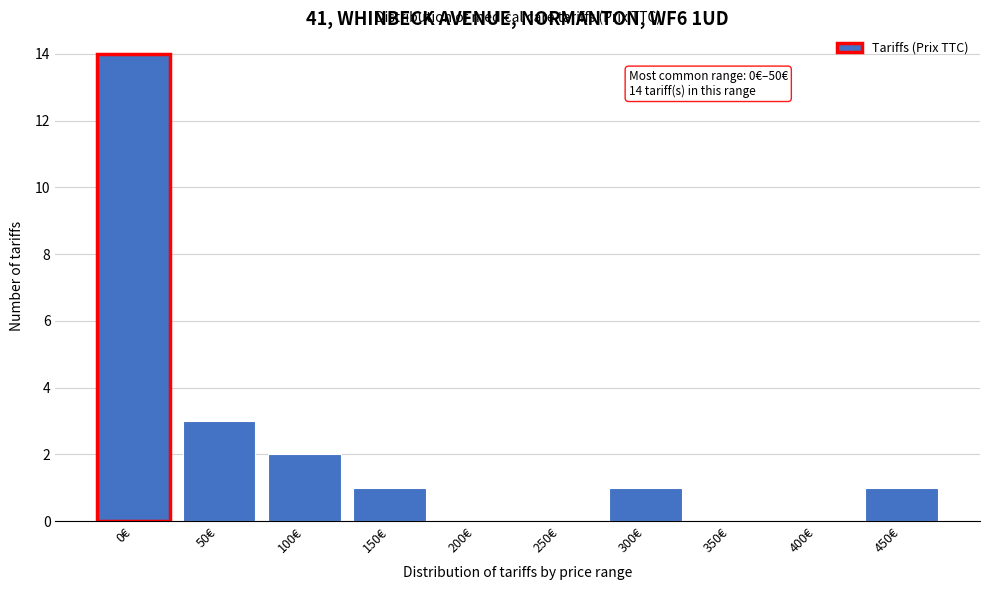

Reading left to right, extract all data points from this chart.

0€=14	50€=3	100€=2	150€=1	200€=0	250€=0	300€=1	350€=0	400€=0	450€=1